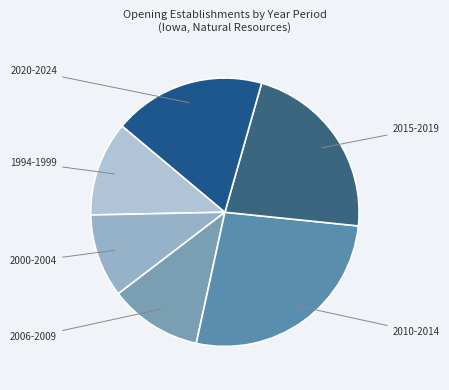

Count the number of slices in the pie.

6